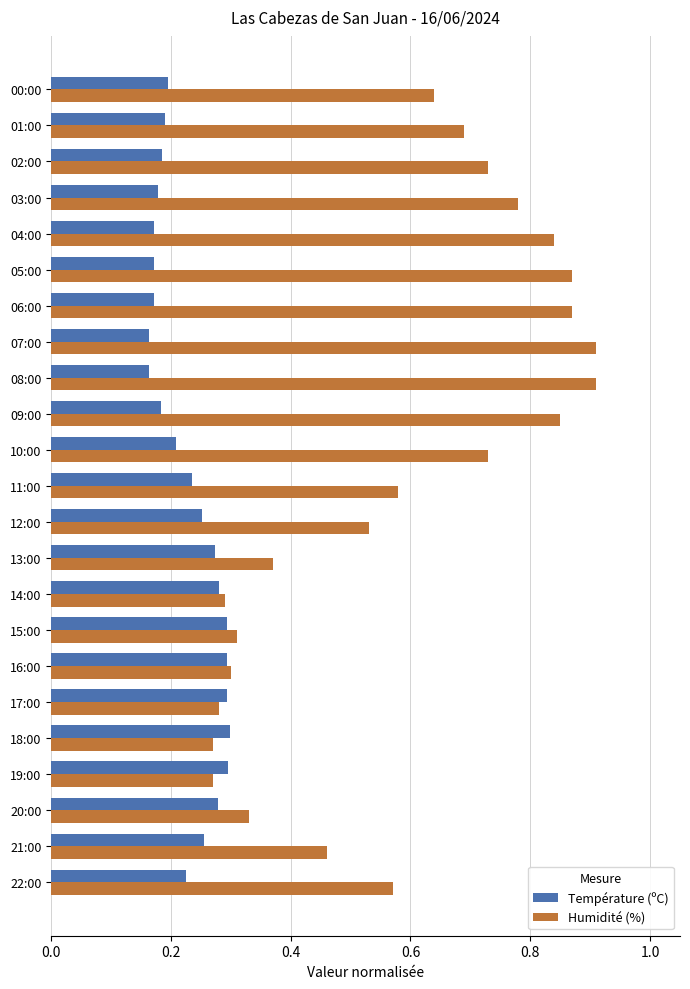

What are all the series names shown in the legend?

Température (ºC), Humidité (%)